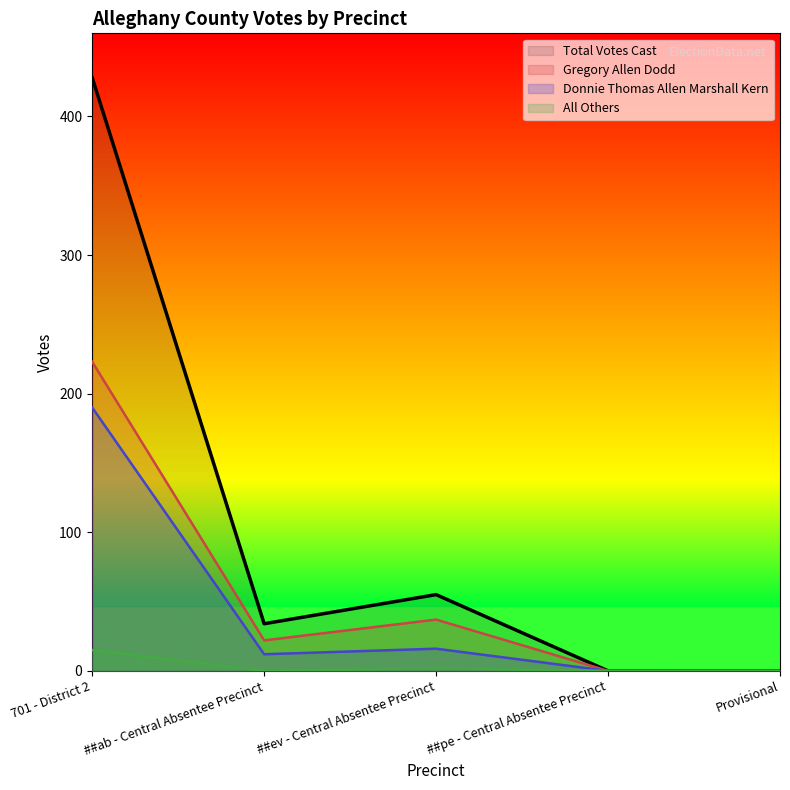

At which category is the sum across all series the highest?

701 - District 2